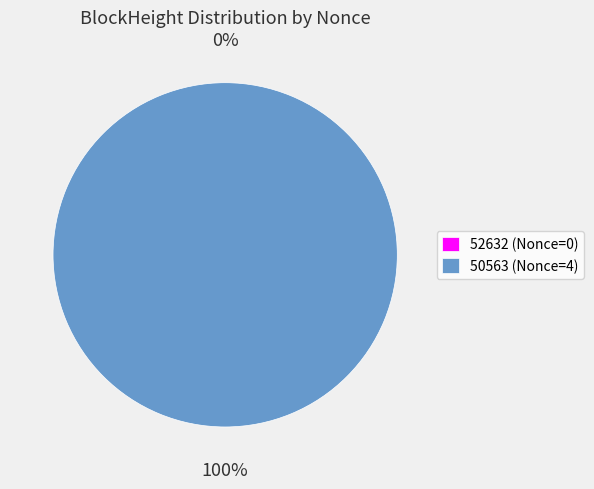

Does 52632 represent more than half of the total?

No